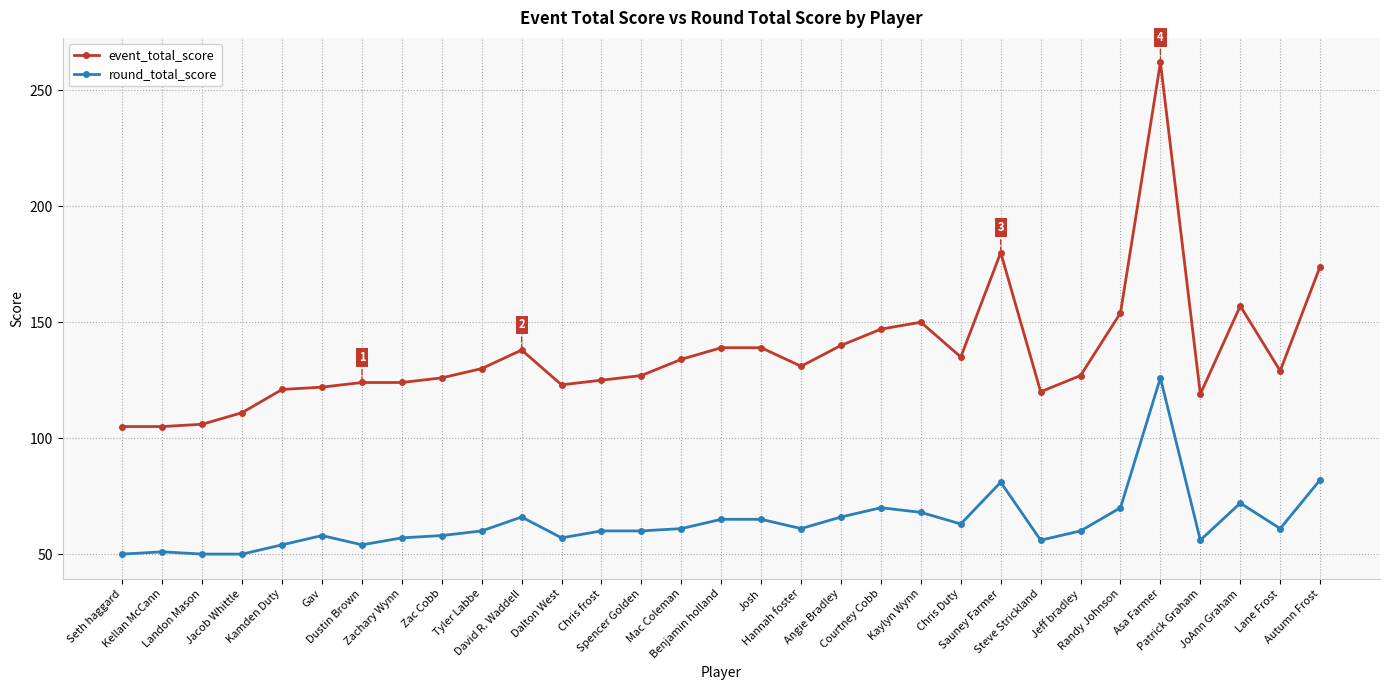

How many categories are shown in the chart?

31